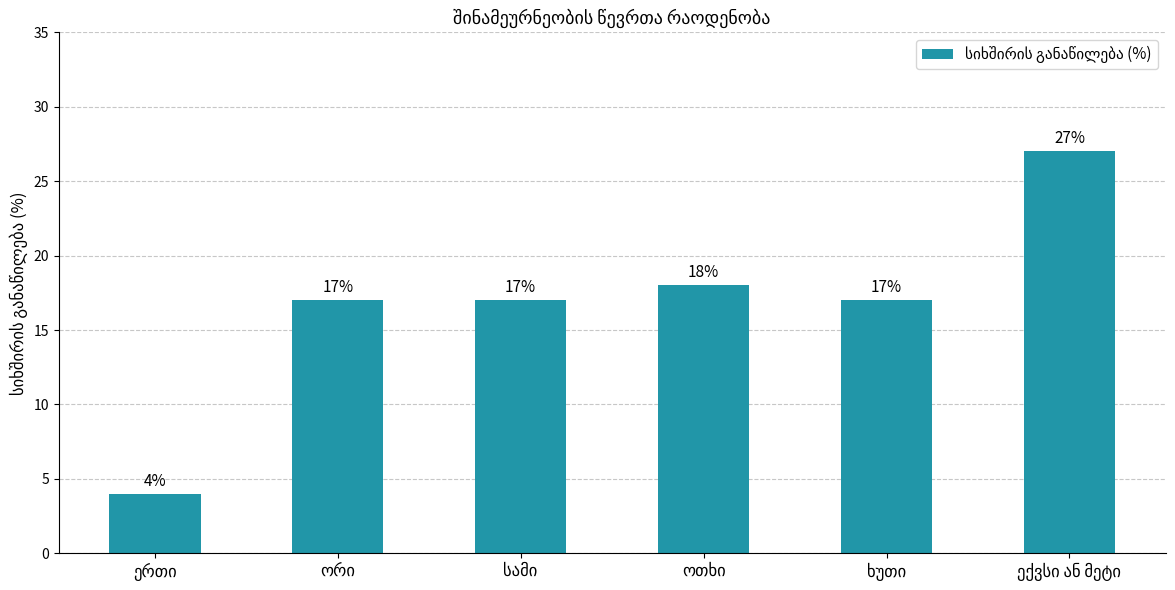

What is the difference between the second highest and minimum values?

14